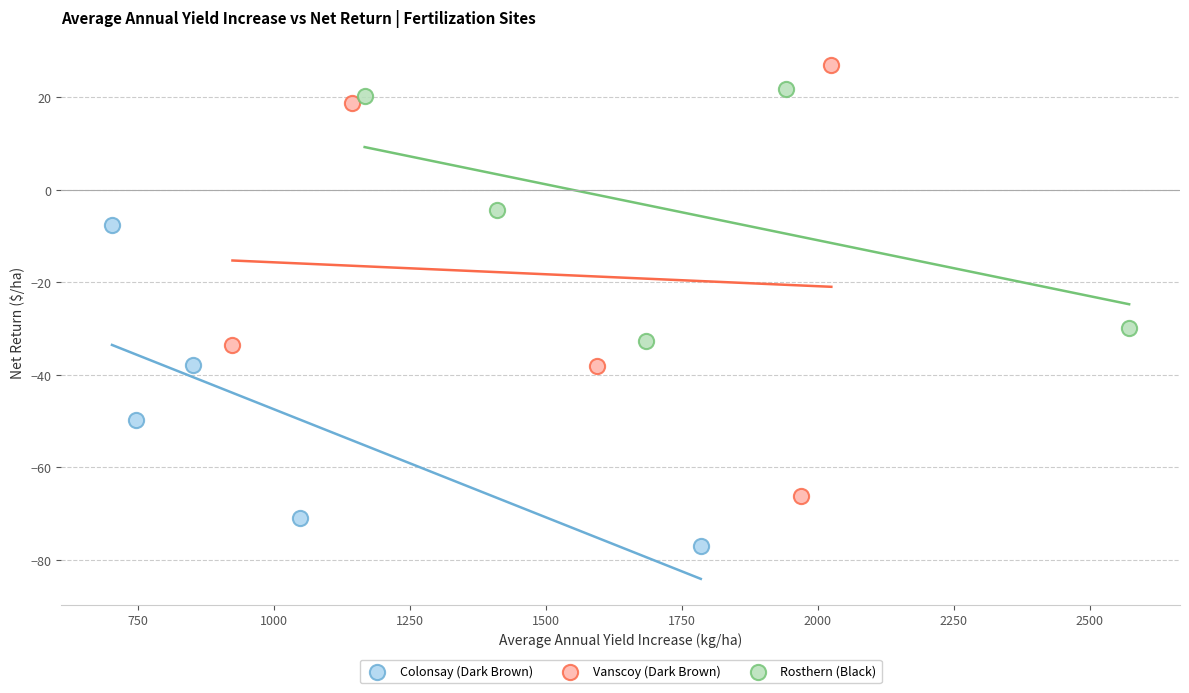

Which series reaches the minimum Y coordinate?

Colonsay (Dark Brown)